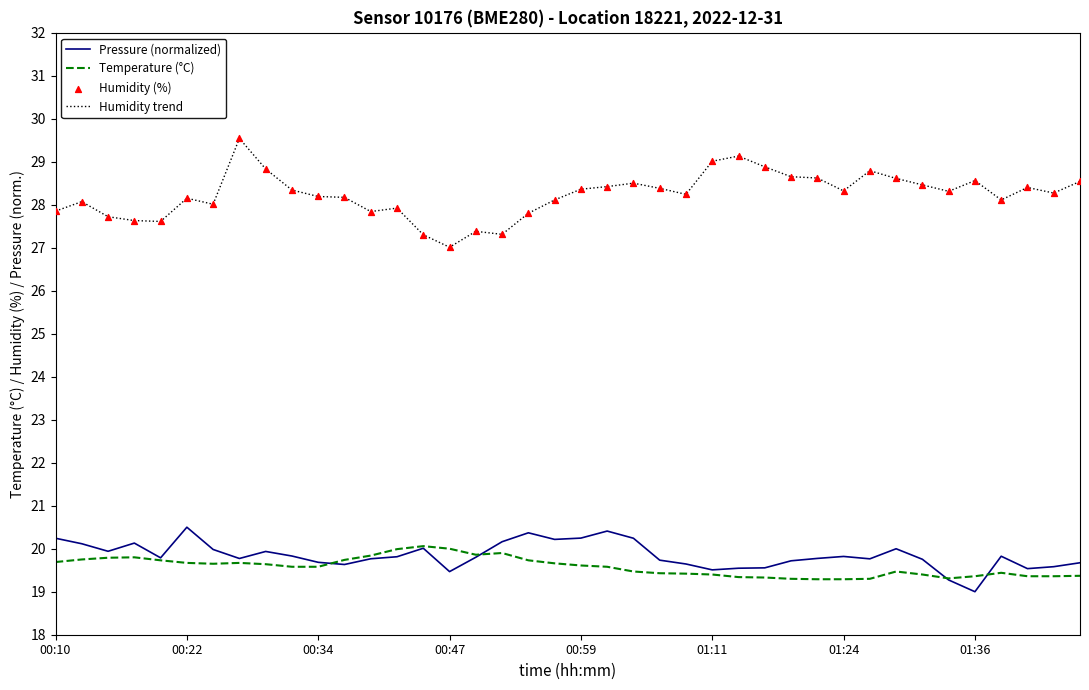

Which series has the largest range (max minus min)?

Humidity trend